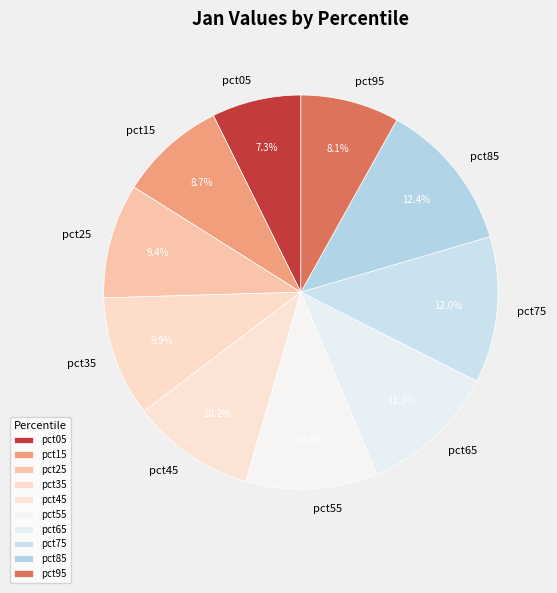

To the nearest percent, what portion does pct05 represent?

7%